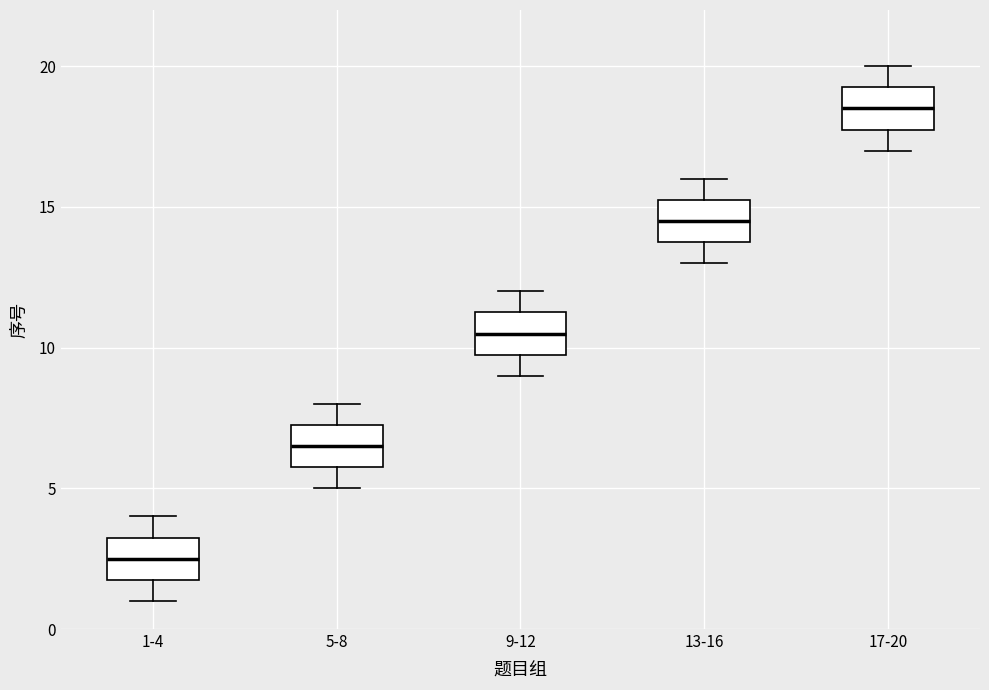

Reading left to right, transcribe this box plot: for each box, give where its median line is, the range the box spans, and where its two whiskers end, as read against the y-axis. The values are not printed on the chart, so give them approximately, as read against the axis.

1-4: median 2.5, box 2.0 to 3.5, whiskers 1.0 to 4.0
5-8: median 6.5, box 6.0 to 7.5, whiskers 5.0 to 8.0
9-12: median 10.5, box 10.0 to 11.5, whiskers 9.0 to 12.0
13-16: median 14.5, box 14.0 to 15.5, whiskers 13.0 to 16.0
17-20: median 18.5, box 18.0 to 19.5, whiskers 17.0 to 20.0